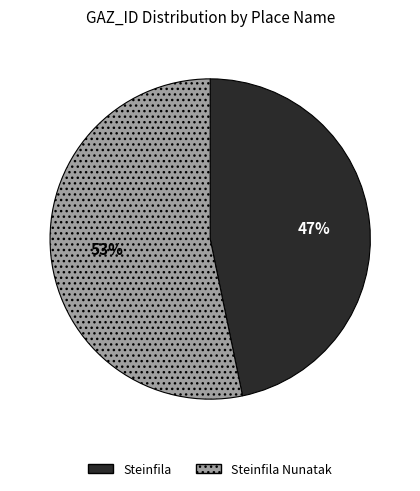

To the nearest percent, what is the average slice percentage?

50%